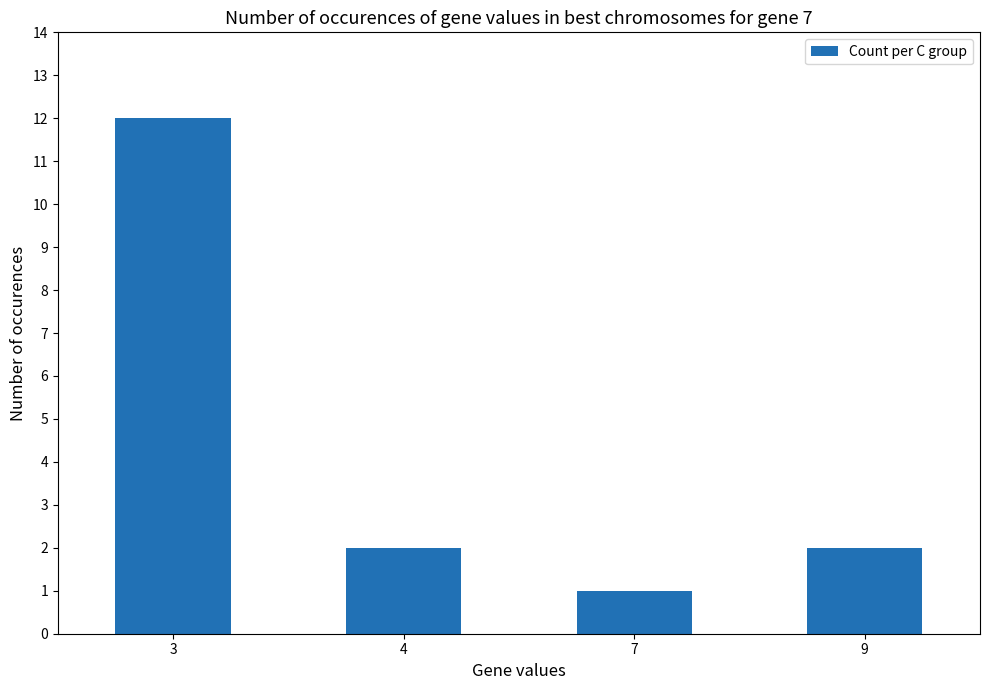

Does the chart contain any negative values?

No